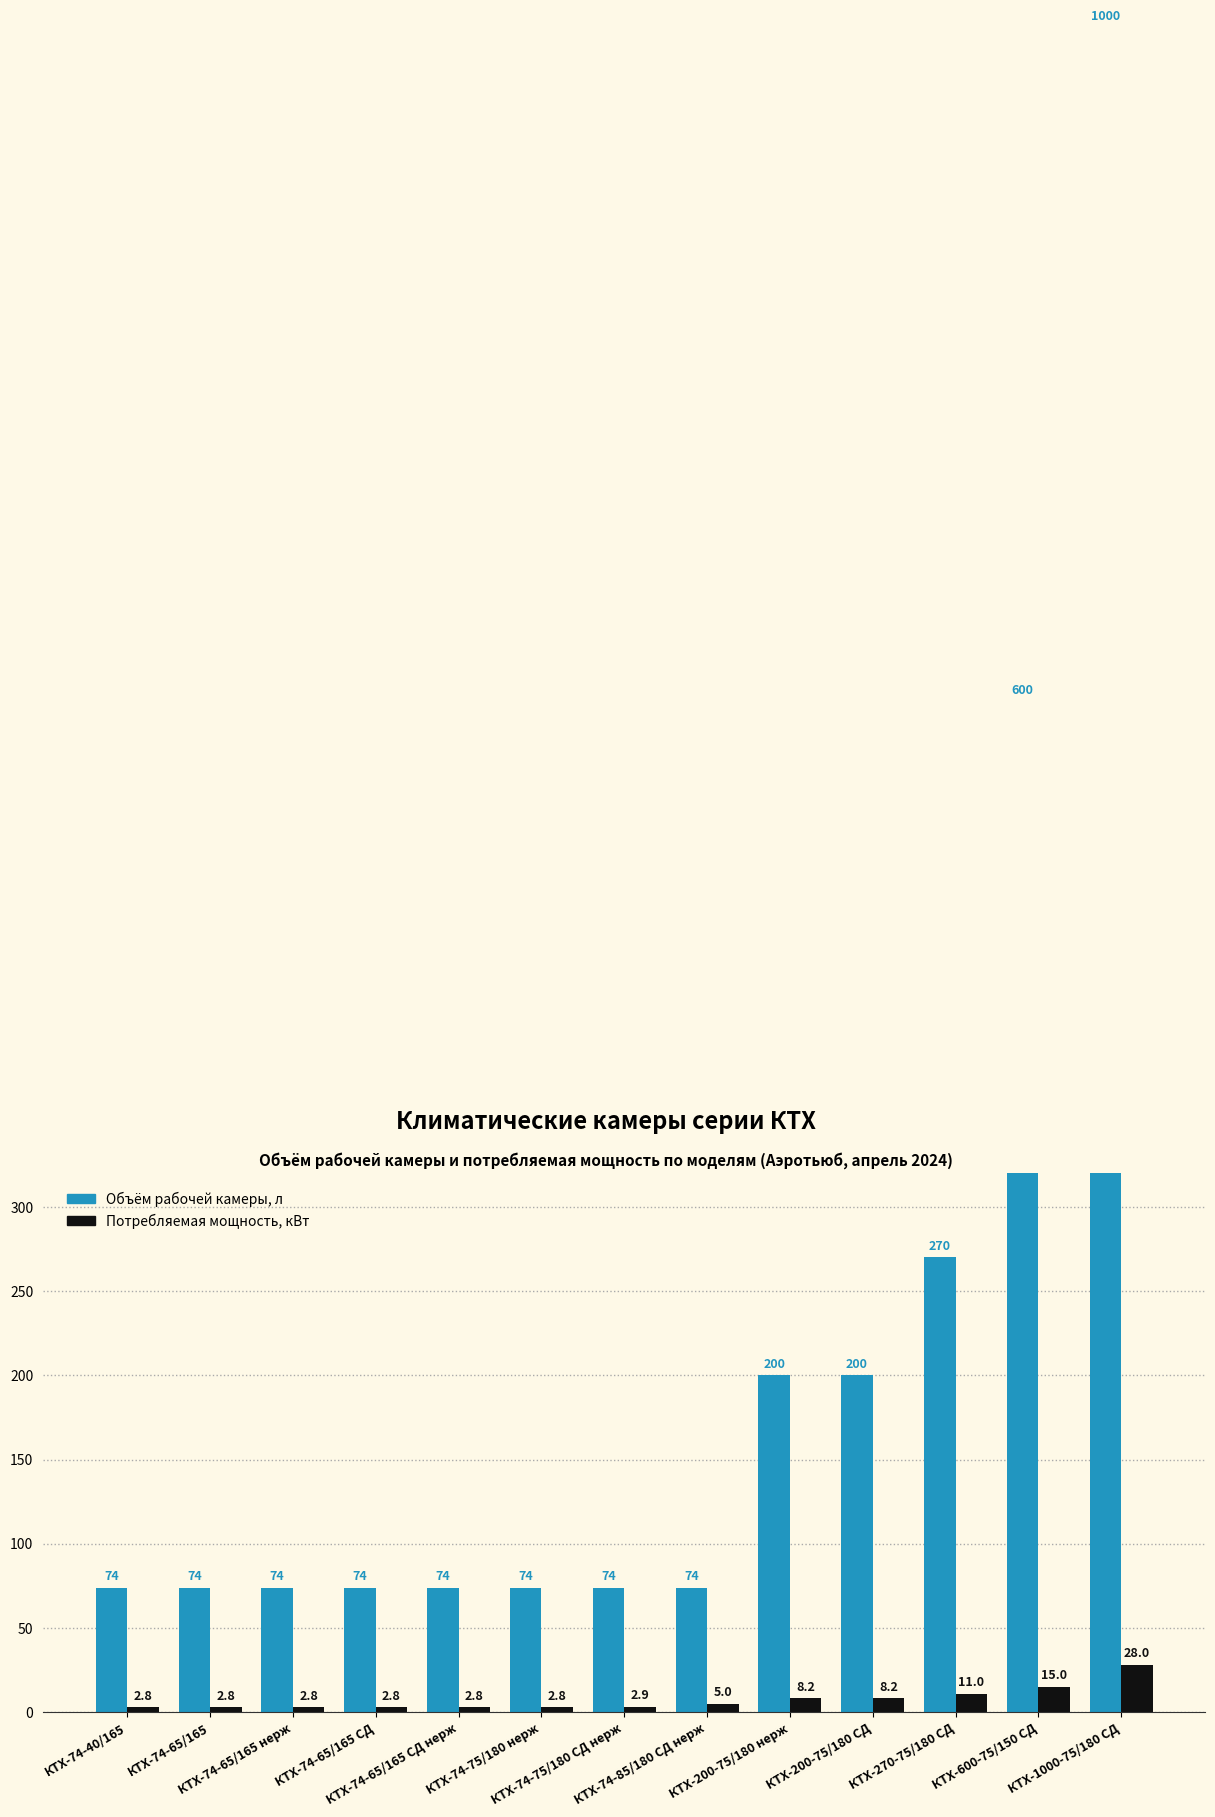

How many bars are there in each group?

2